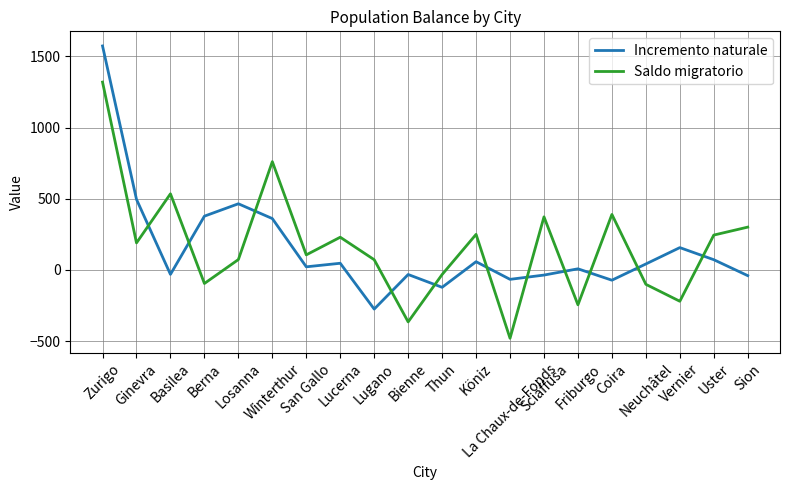

Where is the first local maximum for Incremento naturale?

Losanna